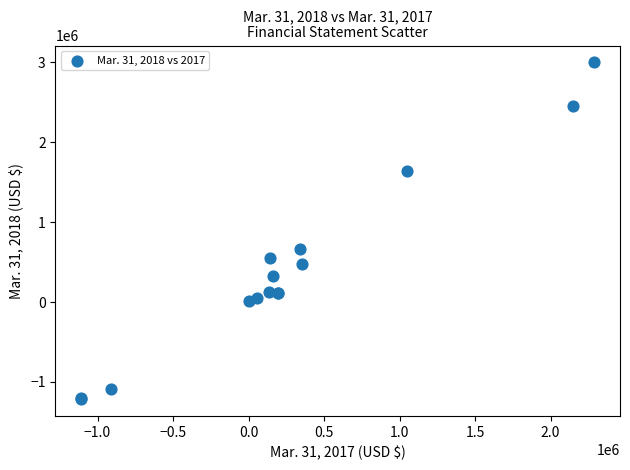

What Y value in the scatter plot is closest to 891719?

662231